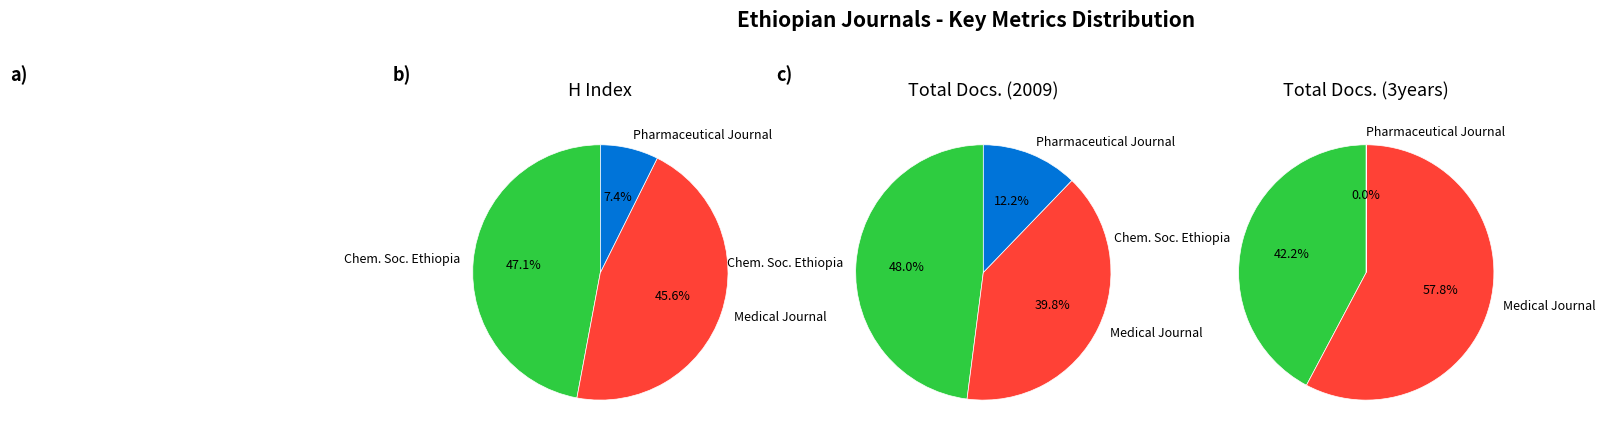

To the nearest percent, what is the difference between the Ethiopian Pharmaceutical Journal and Bulletin of the Chemical Society of Ethiopia slice percentages?

42%